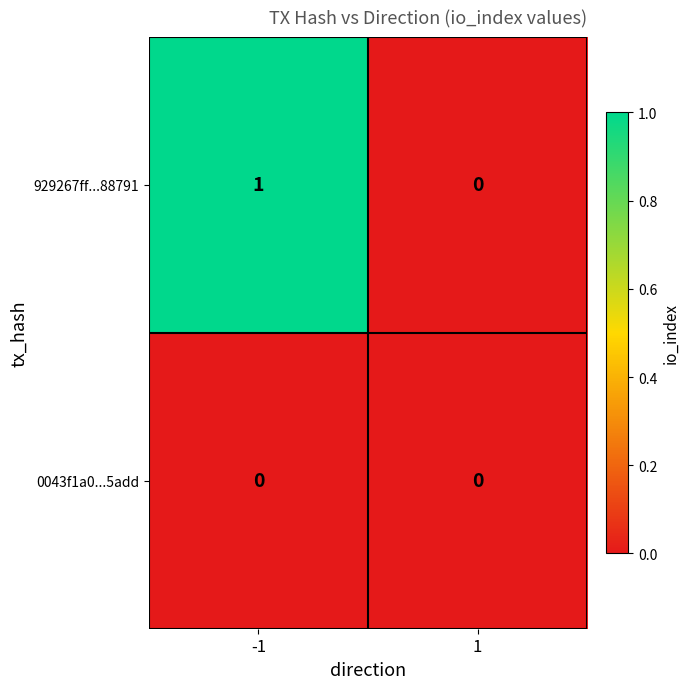

Which series has the largest total across all categories?

929267ff...88791